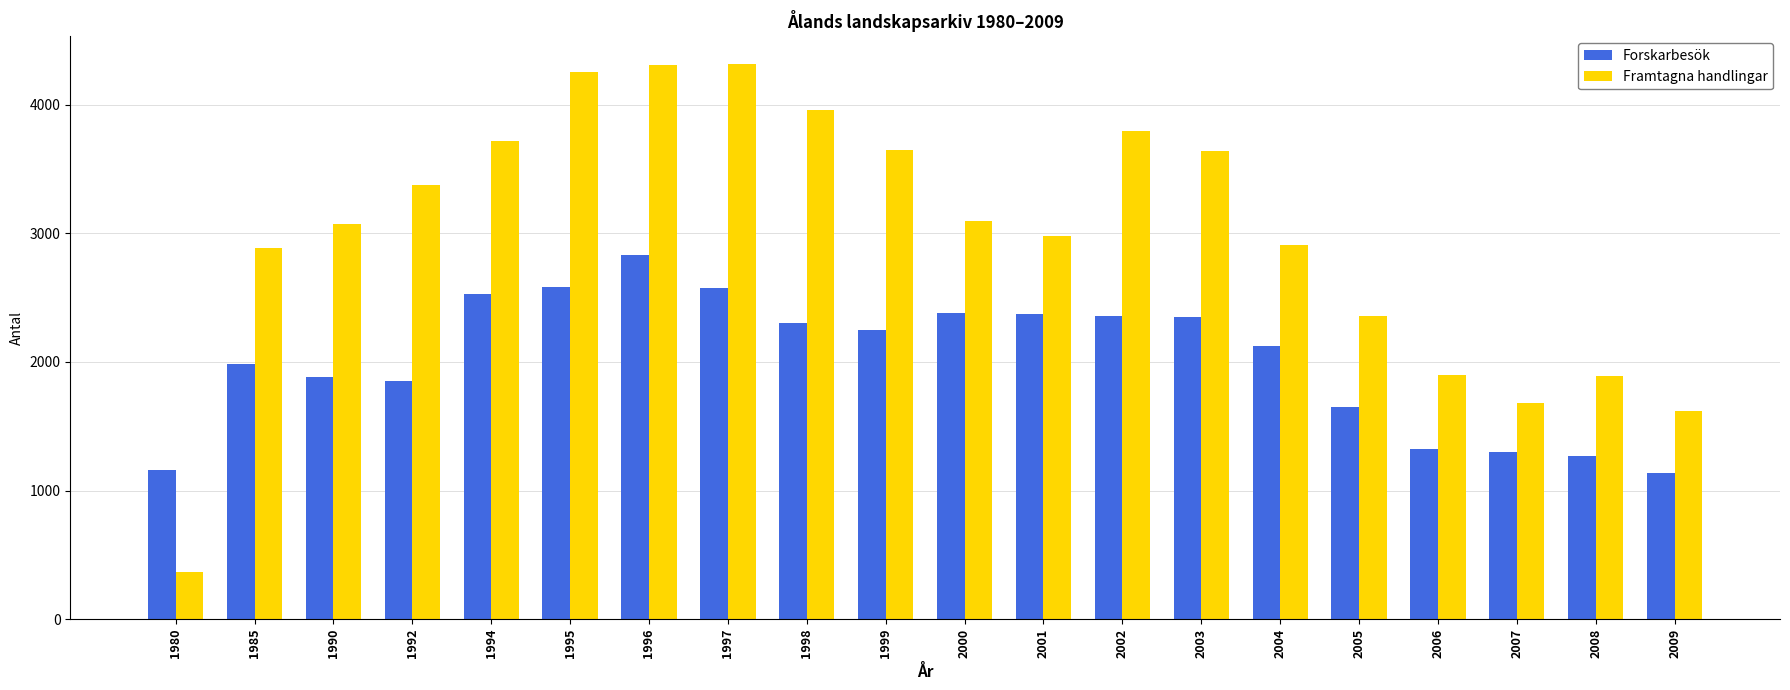

The value of Framtagna handlingar at 2003 is 2064. True or false?

False